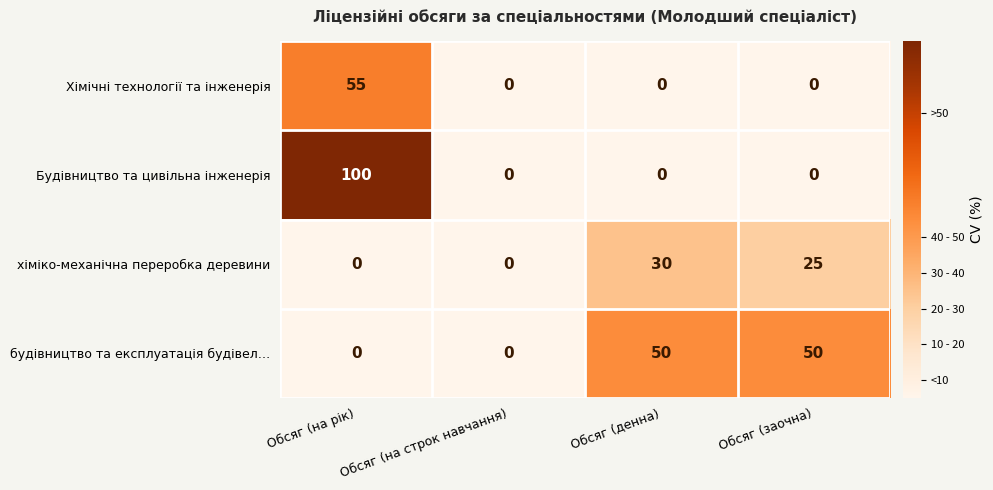

How many categories are shown in the chart?

4